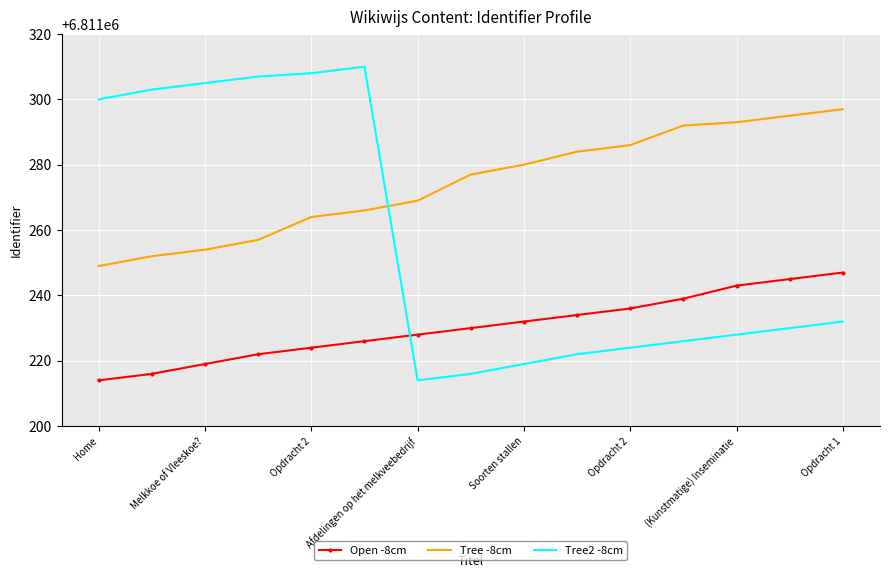

What are all the series names shown in the legend?

Open -8cm, Tree -8cm, Tree2 -8cm